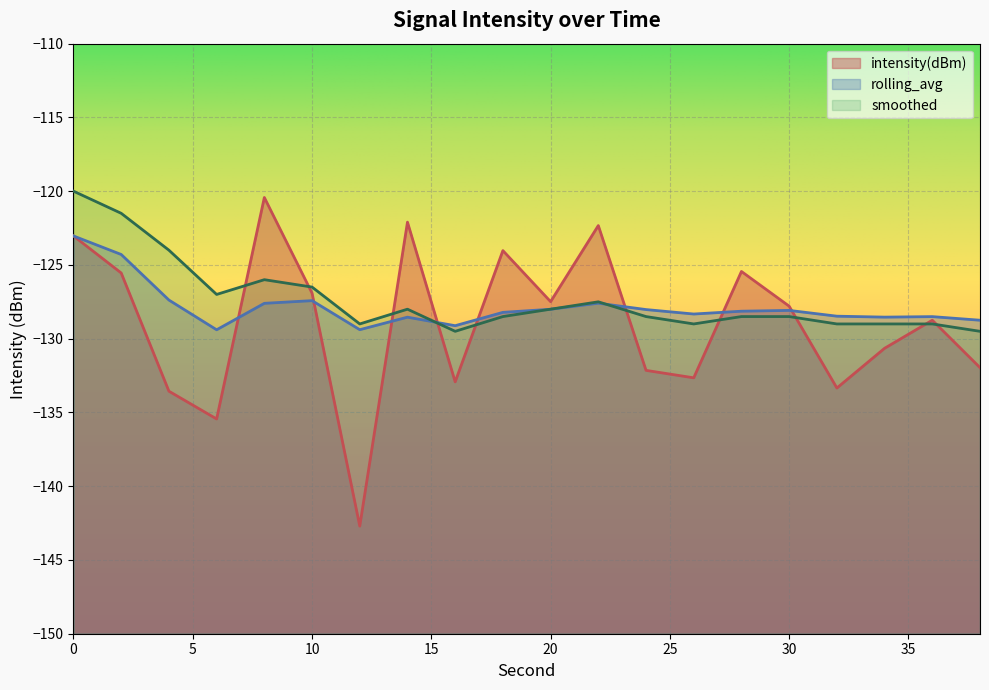

Reading left to right, transcribe all the data shown in this chart.

intensity(dBm): -123.0	-125.5	-133.6	-135.4	-120.4	-126.9	-142.7	-122.1	-132.9	-124.0	-127.5	-122.3	-132.1	-132.7	-125.4	-127.8	-133.3	-130.7	-128.7	-132.0
rolling_avg: -123.0	-124.3	-127.4	-129.4	-127.6	-127.4	-129.4	-128.5	-129.1	-128.2	-128.0	-127.6	-128.0	-128.3	-128.1	-128.1	-128.5	-128.5	-128.5	-128.7
smoothed: -120.0	-121.5	-124.0	-127.0	-126.0	-126.5	-129.0	-128.0	-129.5	-128.5	-128.0	-127.5	-128.5	-129.0	-128.5	-128.5	-129.0	-129.0	-129.0	-129.5